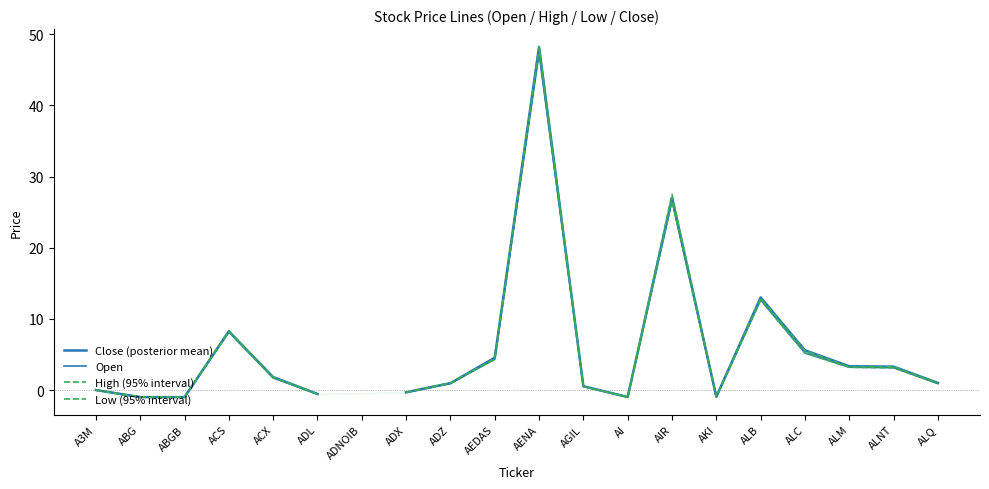

What is the difference between the maximum and second lowest values in the Close (posterior mean) series?

49.2